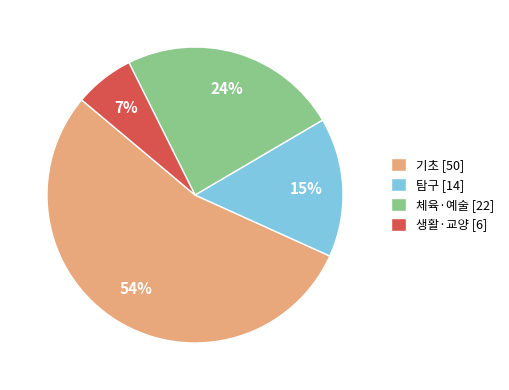

Combined, do 체육·예술 [22] and 기초 [50] account for over 50%?

Yes